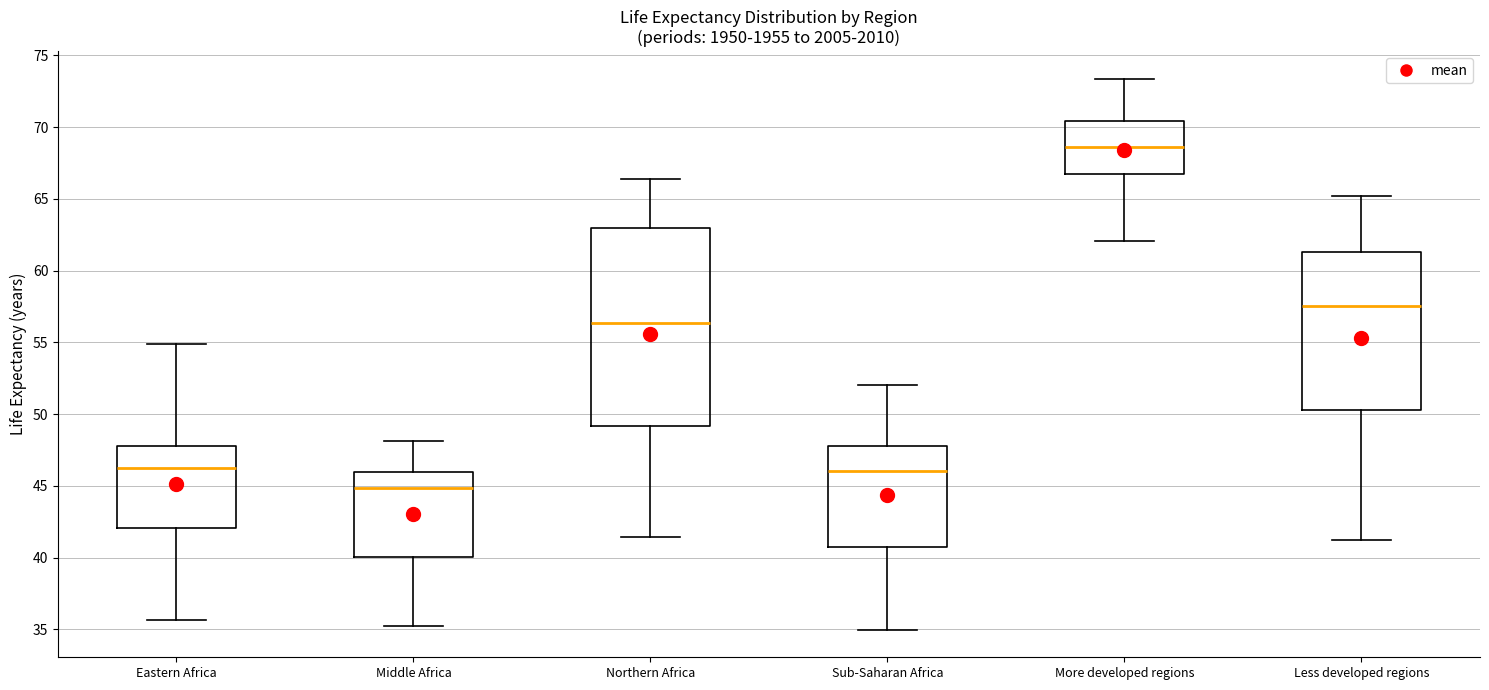

Reading left to right, transcribe this box plot: for each box, give where its median line is, the range the box spans, and where its two whiskers end, as read against the y-axis. The values are not printed on the chart, so give them approximately, as read against the axis.

Eastern Africa: median 46.0, box 42.0 to 48.0, whiskers 35.5 to 55.0
Middle Africa: median 45.0, box 40.0 to 46.0, whiskers 35.0 to 48.0
Northern Africa: median 56.5, box 49.0 to 63.0, whiskers 41.5 to 66.5
Sub-Saharan Africa: median 46.0, box 40.5 to 48.0, whiskers 35.0 to 52.0
More developed regions: median 68.5, box 66.5 to 70.5, whiskers 62.0 to 73.5
Less developed regions: median 57.5, box 50.5 to 61.5, whiskers 41.5 to 65.0